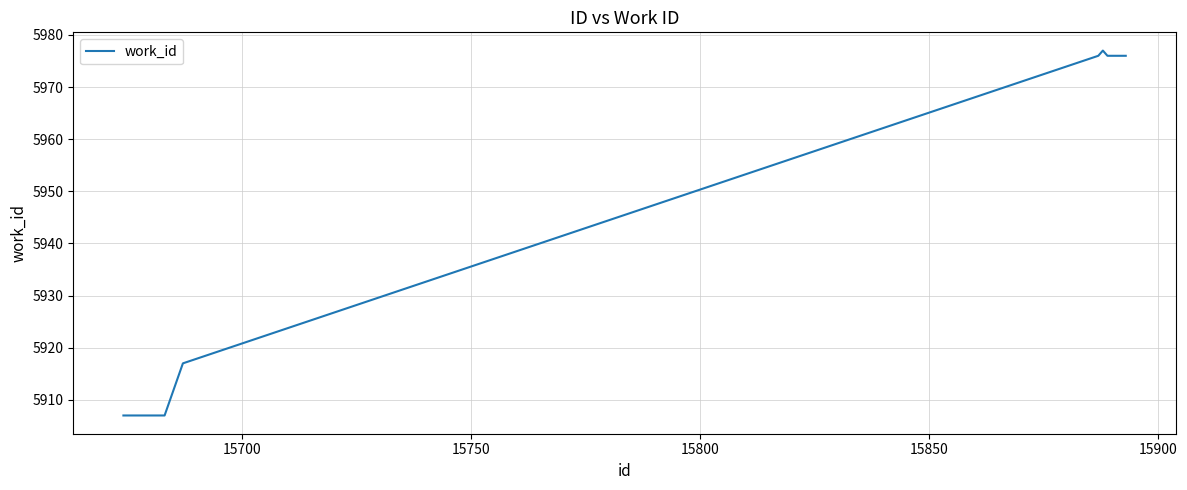

What is the smallest value displayed?

5907